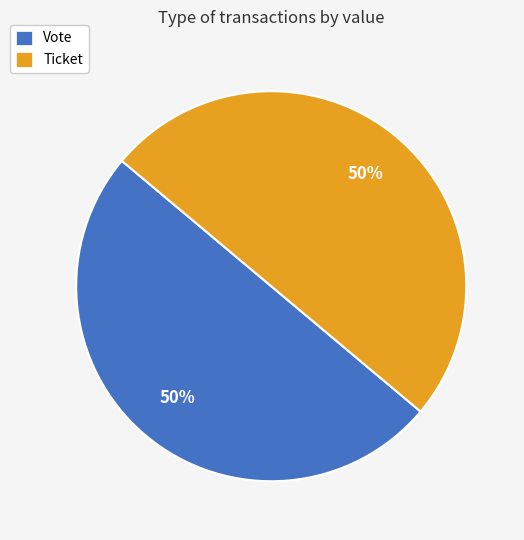

To the nearest percent, what is the difference between the largest and smallest slice percentages?

0%